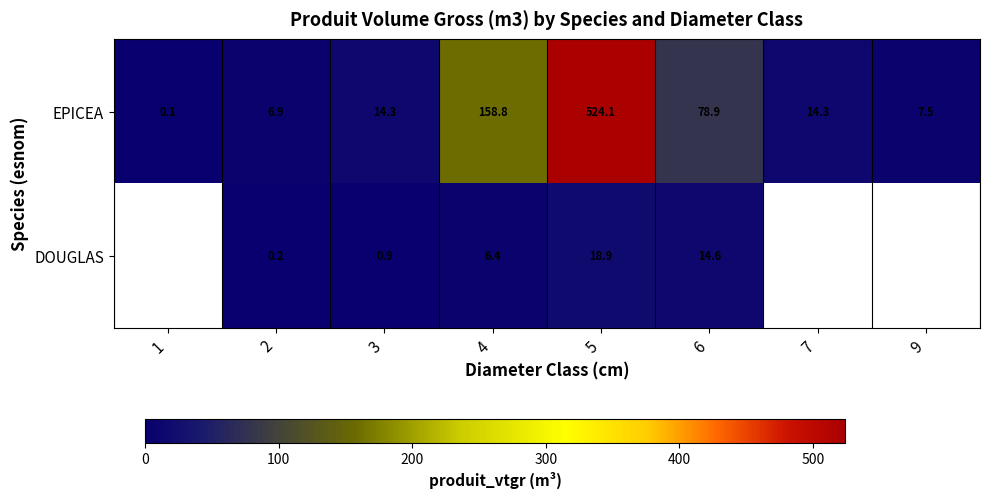

At 3, list the series in order from largest to smallest.

EPICEA, DOUGLAS